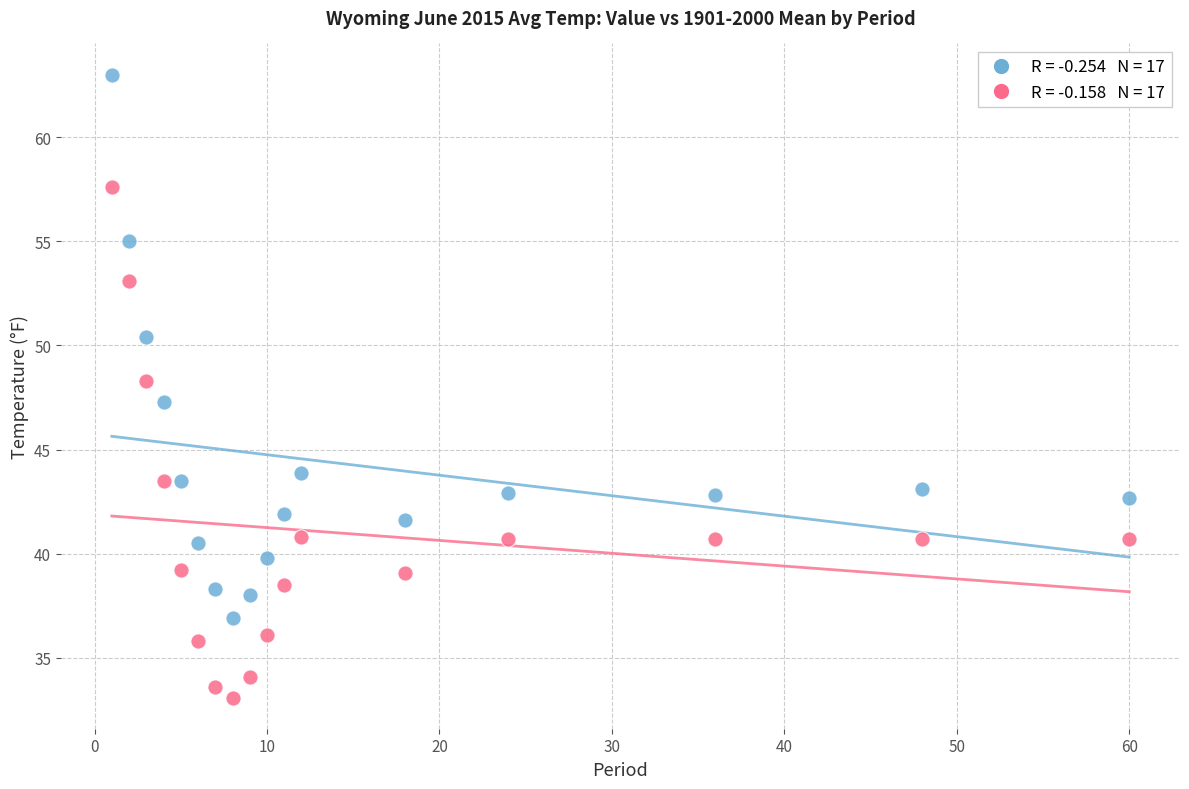

Across all data points, what is the range of Y values (max minus min)?

29.9